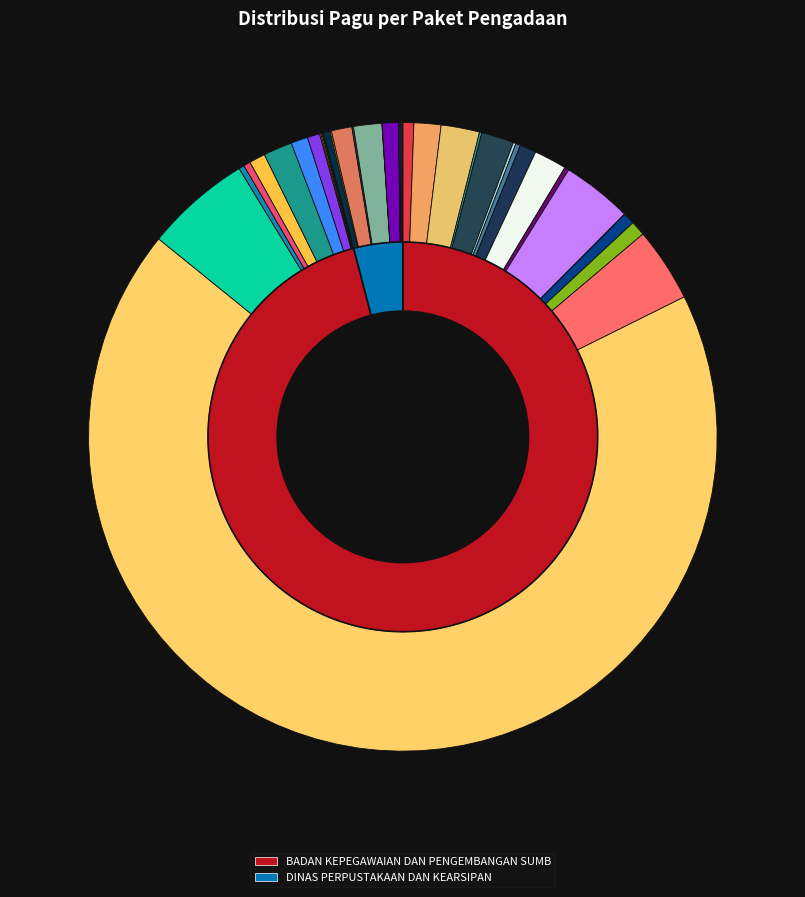

Does Belanja Internet account for over 50% of the chart?

No